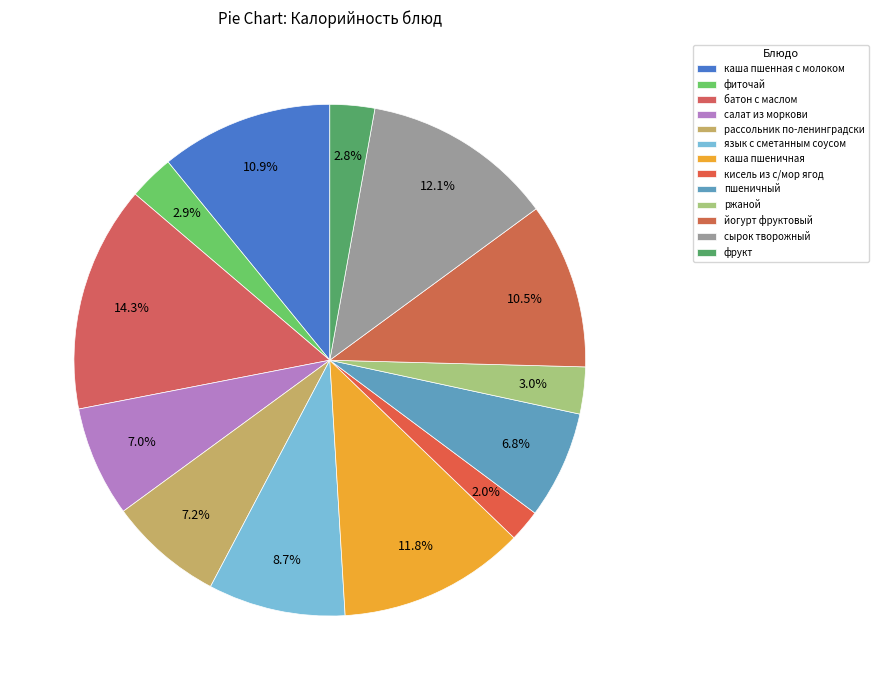

What is the largest slice in the pie chart?

батон с маслом